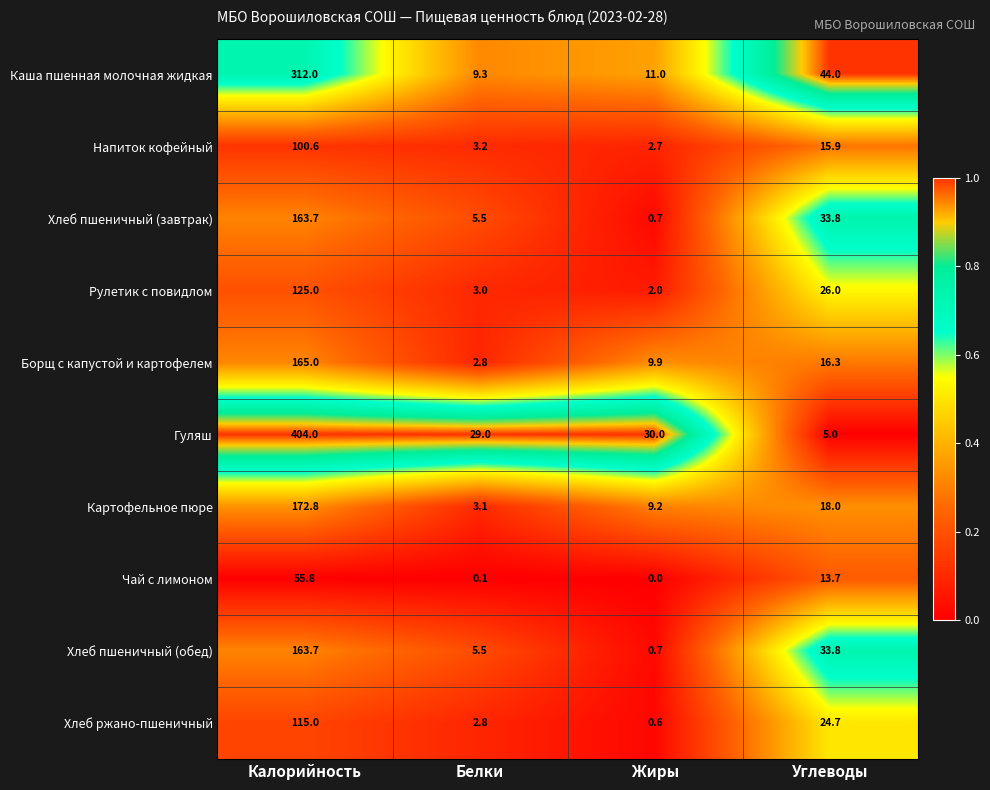

Which category has the highest value in the Каша пшенная молочная жидкая series?

Калорийность